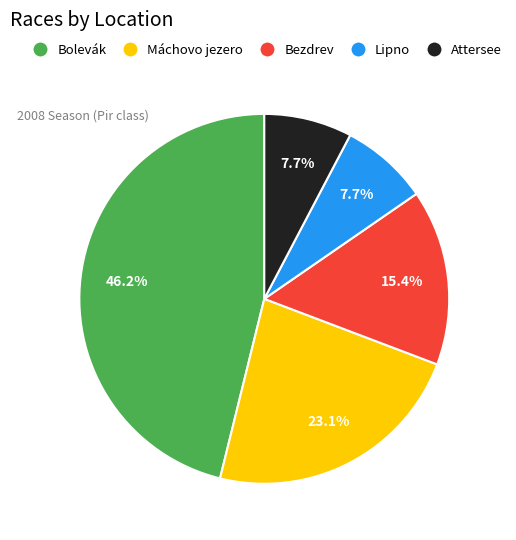

Does any single category account for the majority?

No